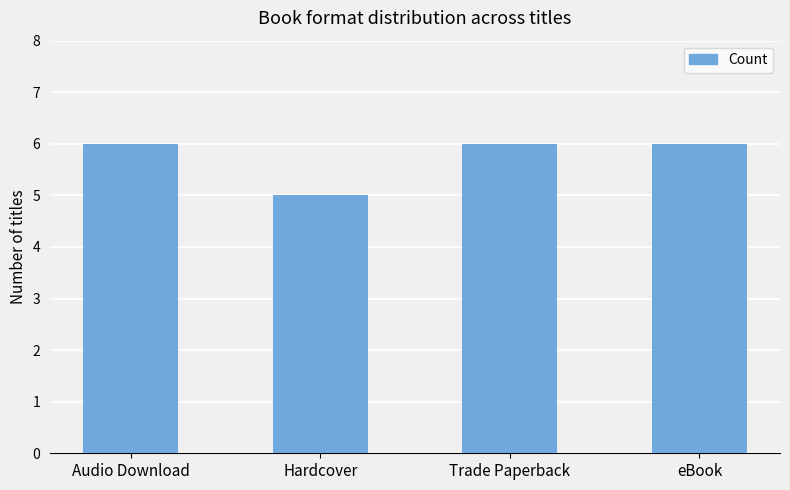

What position from the right is Hardcover?

3